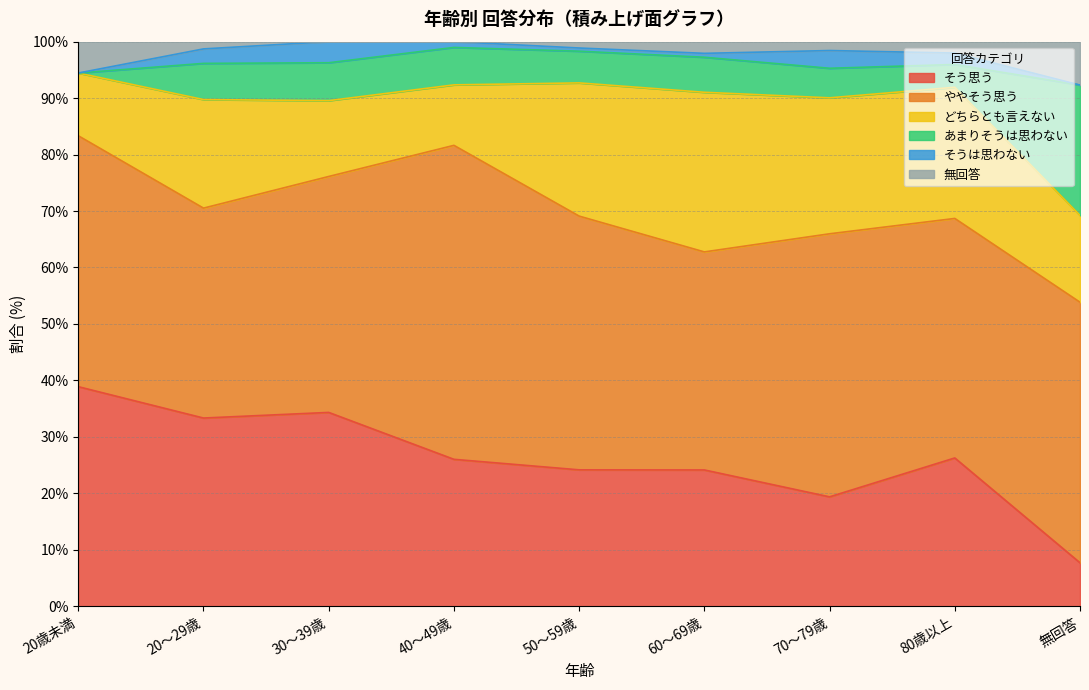

True or false: あまりそうは思わない and そうは思わない cross at least once.

False